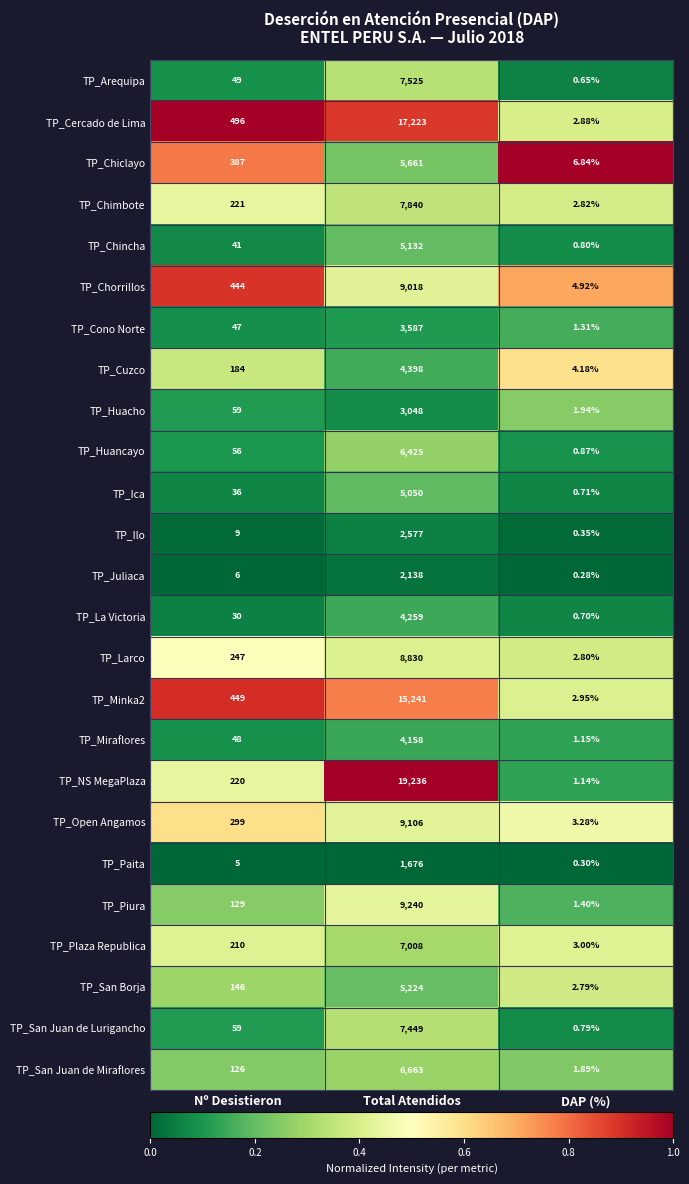

Which category has the lowest value in the TP_San Juan de Miraflores series?

DAP (%)